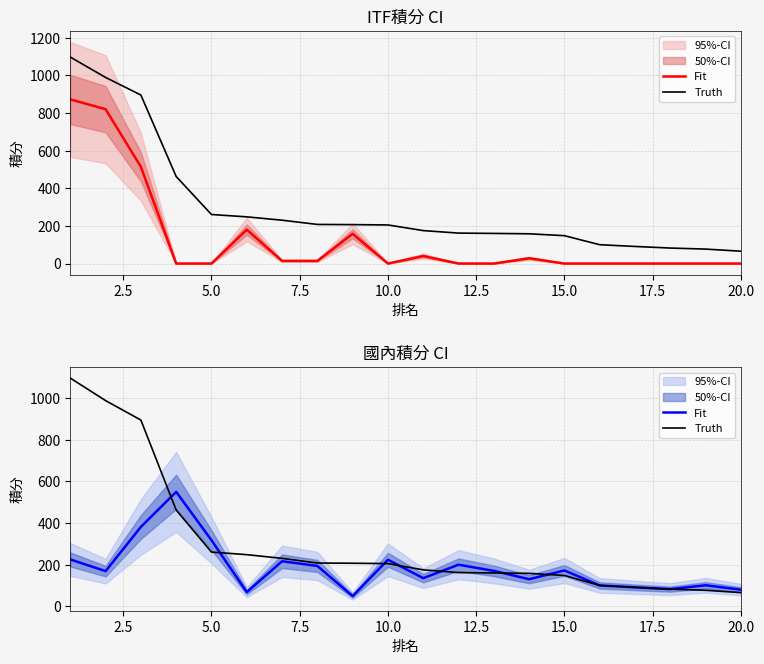

Is this an area chart (filled region under the line)?

No